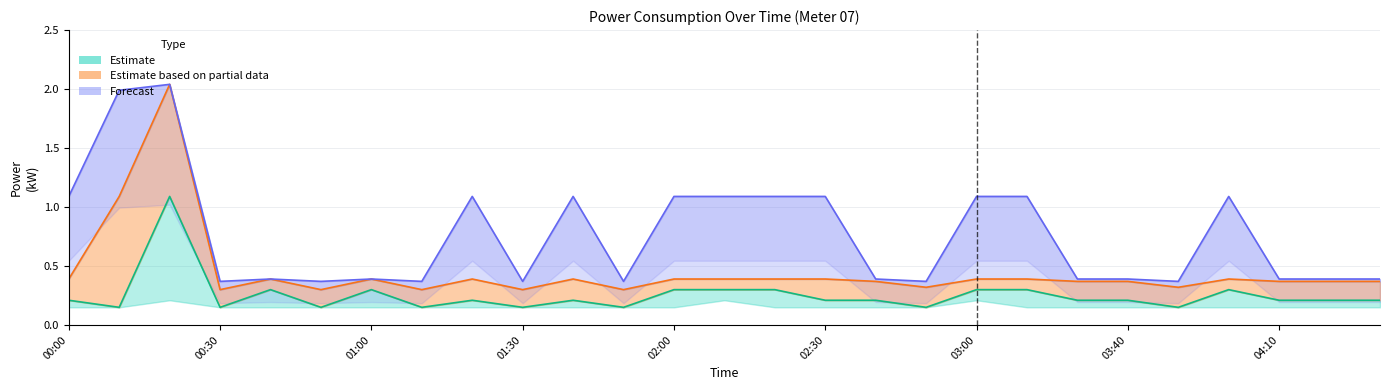

Between 20 and 26, which series saw the biggest shift?

Estimate